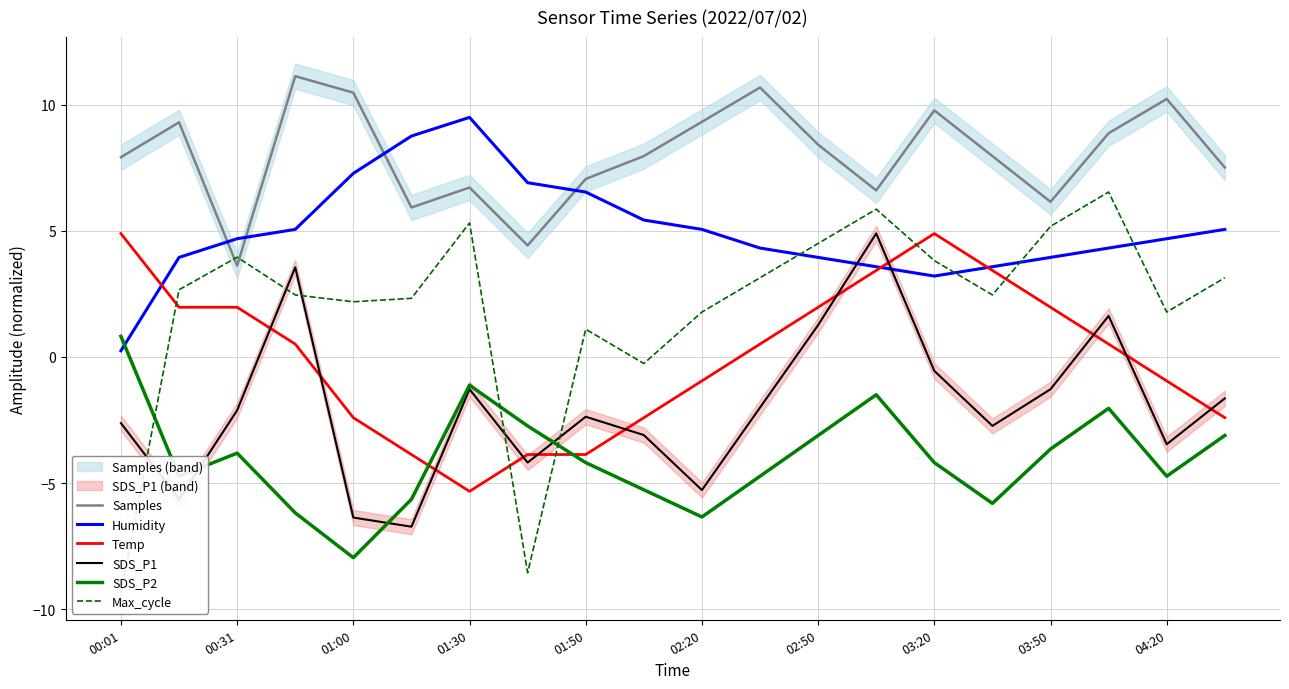

How many values in SDS_P2 are above zero?

1